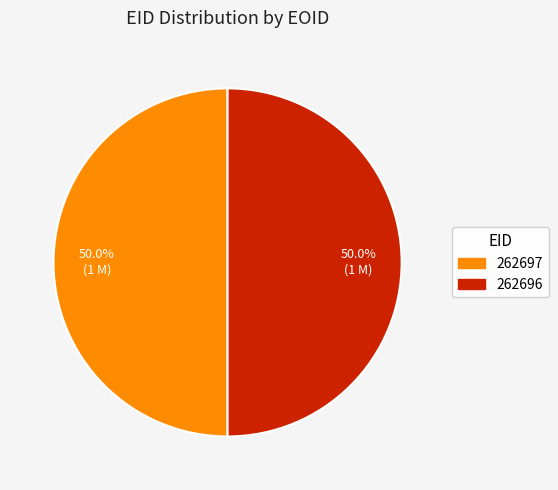

What percentage is the 262697 slice, to the nearest percent?

50%